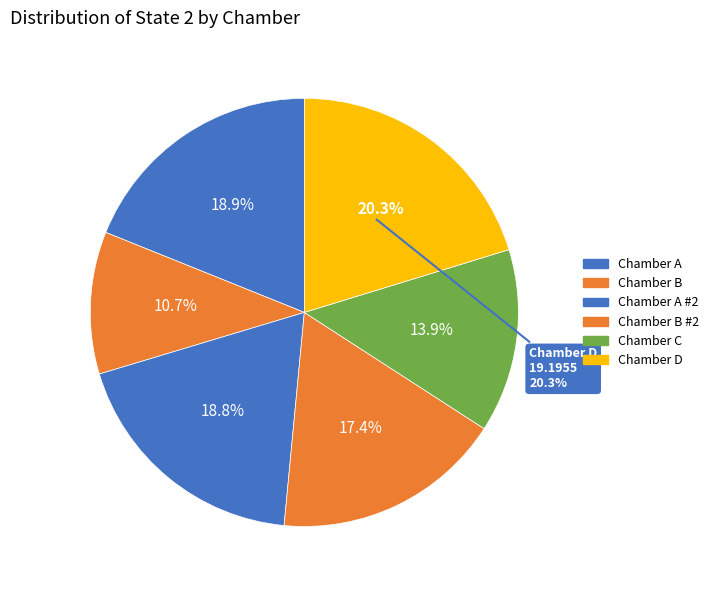

How much of the chart is everything except A (2013-05-13) #2?

81.2%